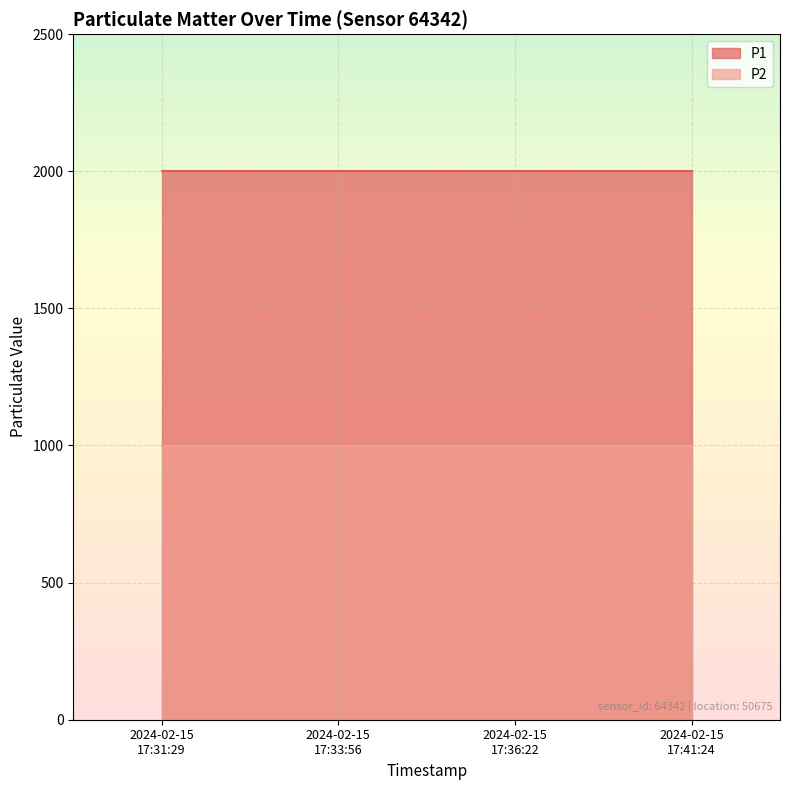

Reading left to right, what are all the values shown in this chart?

P1: 1999.9	1999.9	1999.9	1999.9
P2: 999.9	999.9	999.9	999.9